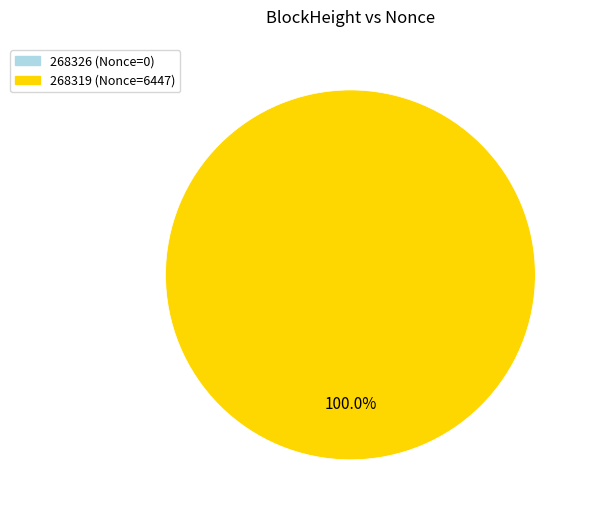

Which category has the smallest portion of the pie?

268326